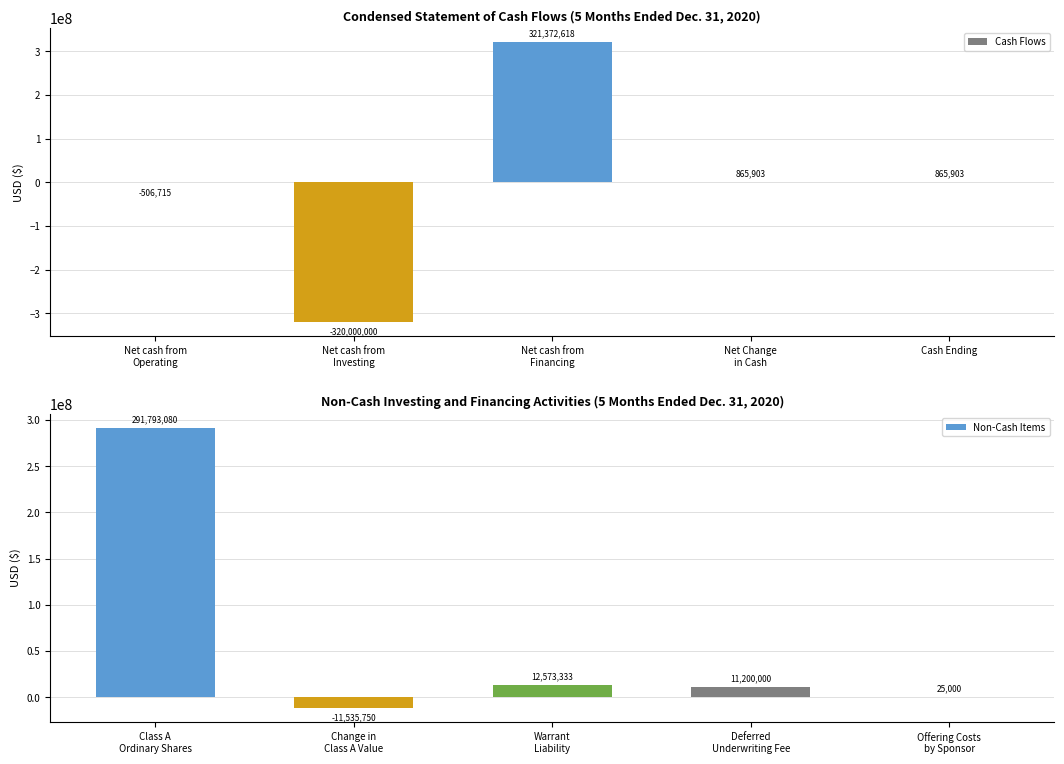

What are all the series names shown in the legend?

Cash Flows, Non-Cash Items